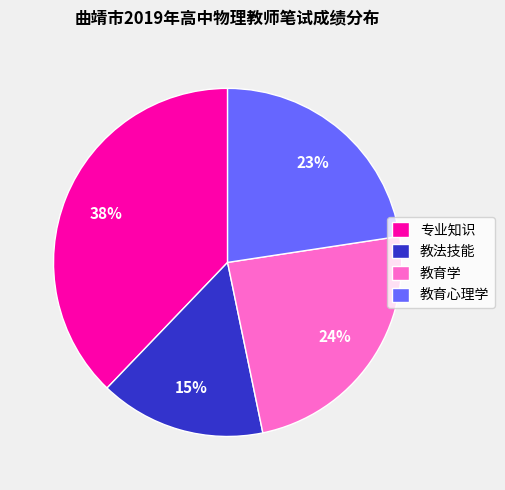

True or false: 专业知识 accounts for 38% of the total.

True